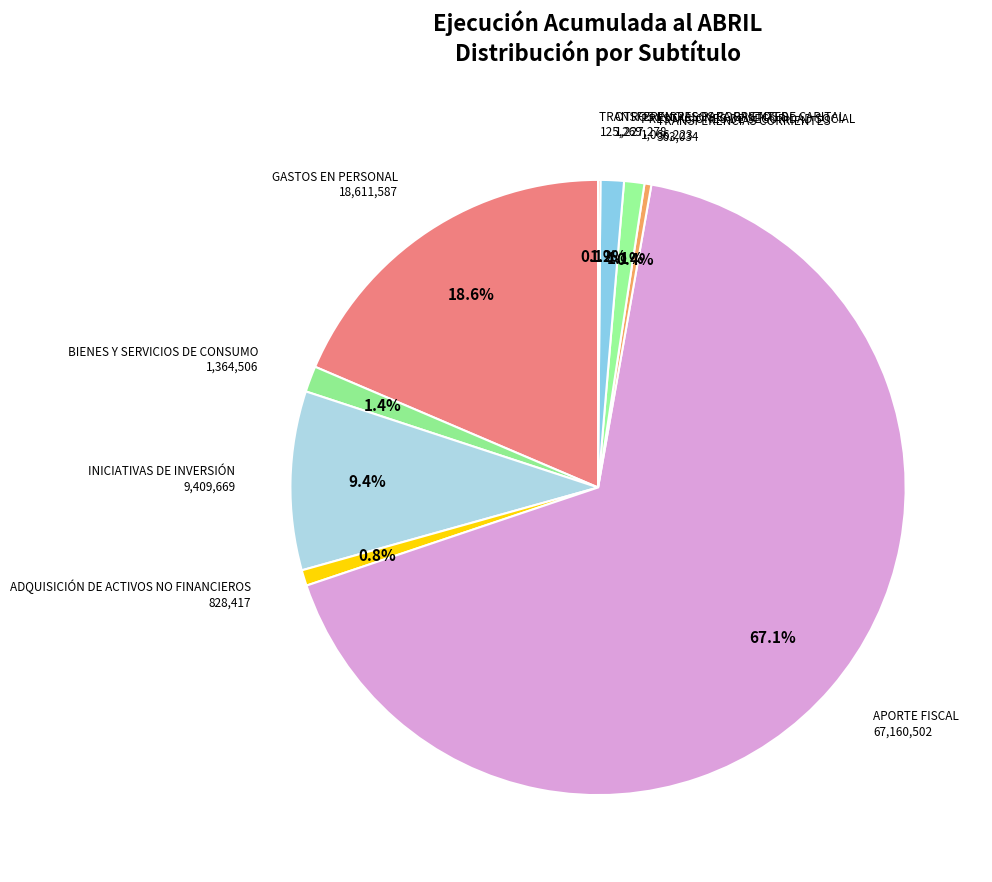

To the nearest percent, what is the difference between the largest and smallest slice percentages?

67%